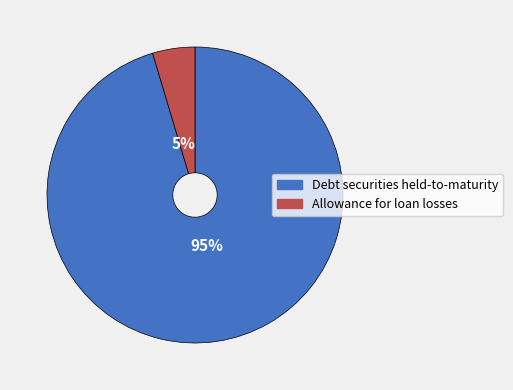

What is the majority slice?

Debt securities held-to-maturity